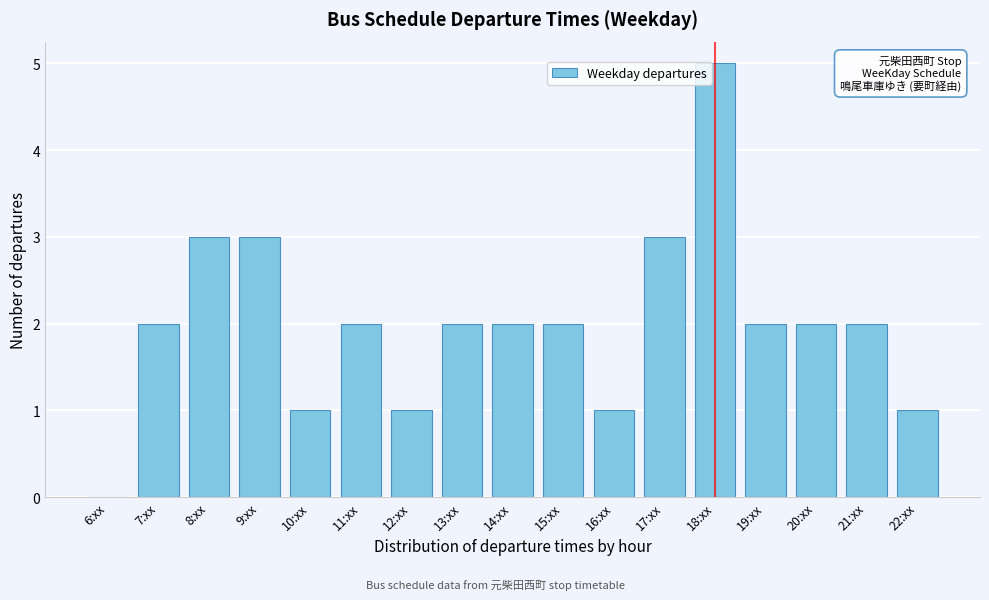

Reading left to right, what are all the values shown in this chart?

6:xx=0	7:xx=2	8:xx=3	9:xx=3	10:xx=1	11:xx=2	12:xx=1	13:xx=2	14:xx=2	15:xx=2	16:xx=1	17:xx=3	18:xx=5	19:xx=2	20:xx=2	21:xx=2	22:xx=1